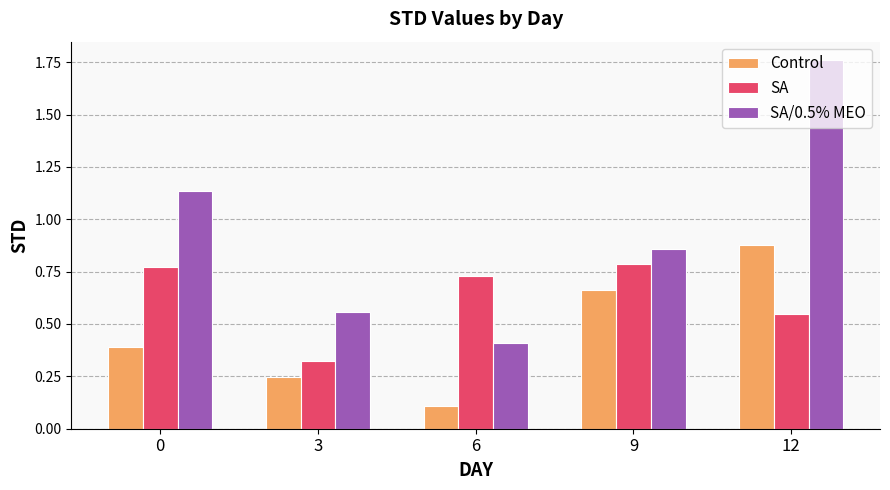

Which series has the widest spread of values?

SA/0.5% MEO